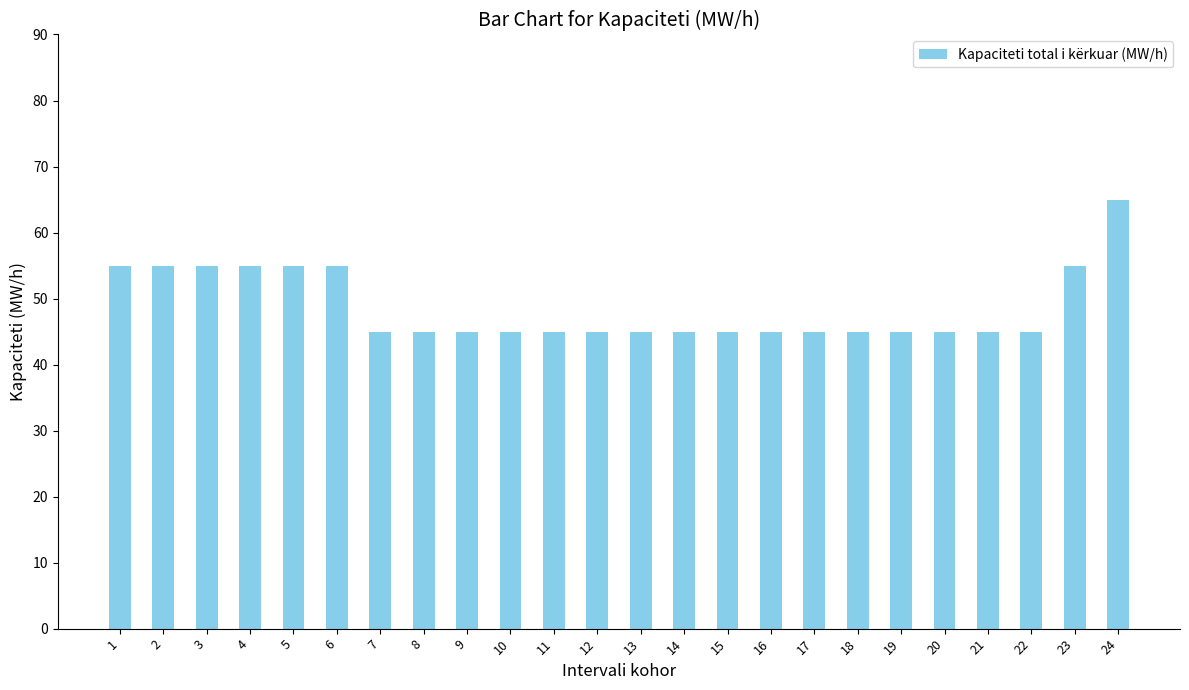

What is the sum of all values?

1170